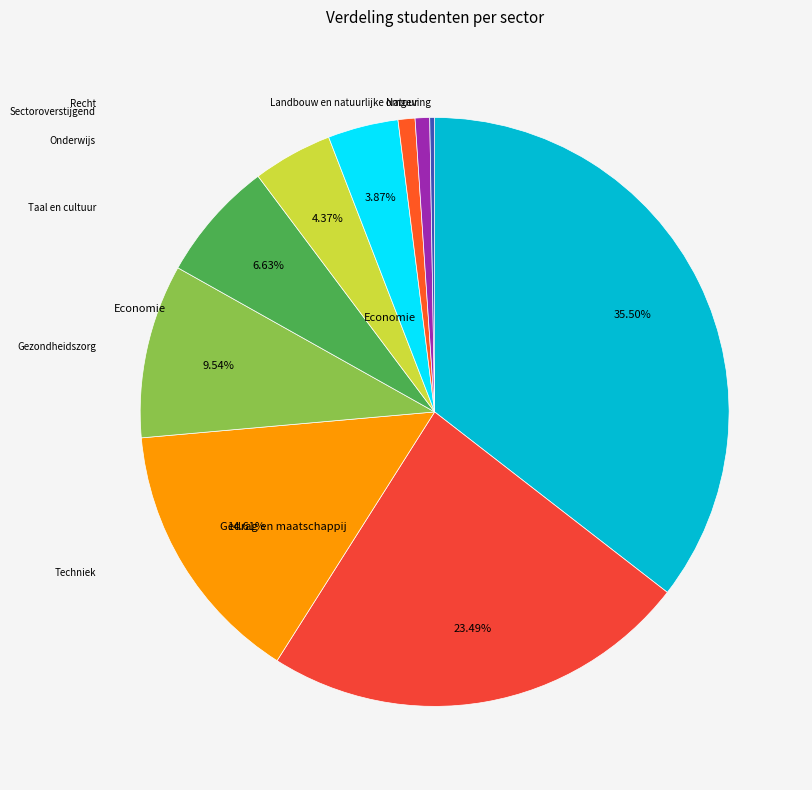

Which category has the smallest portion of the pie?

Landbouw en natuurlijke omgeving